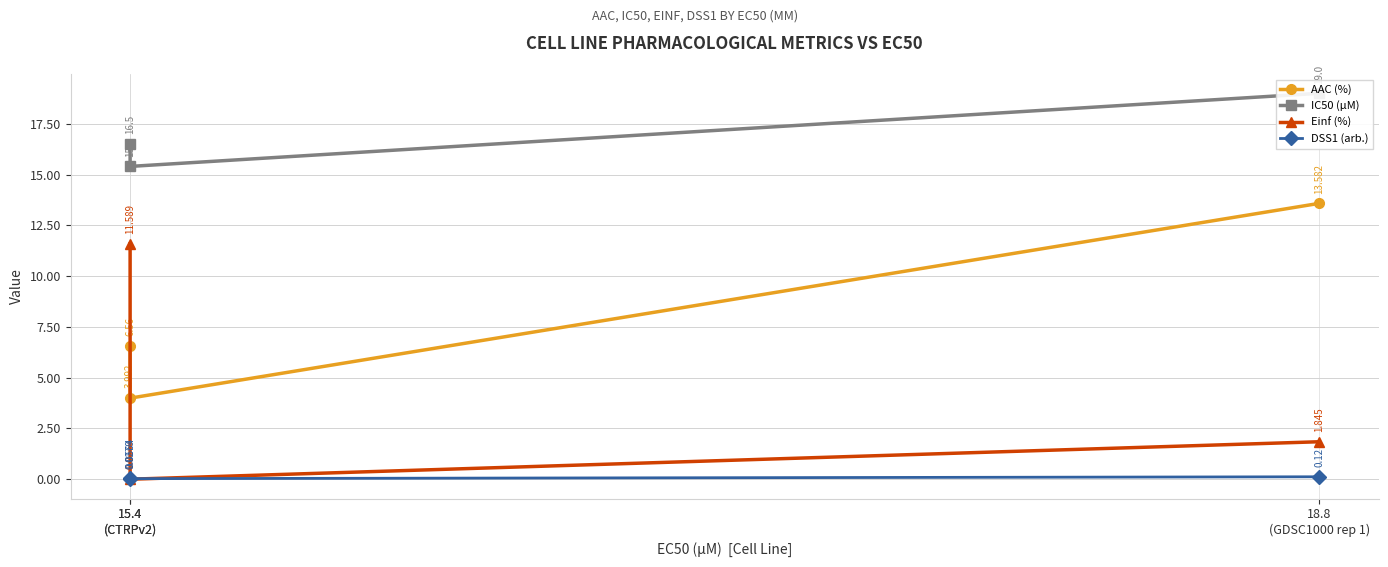

Which has a higher value, 15.4
(CTRPv2) or 18.8
(GDSC1000 rep 1)?

18.8
(GDSC1000 rep 1)